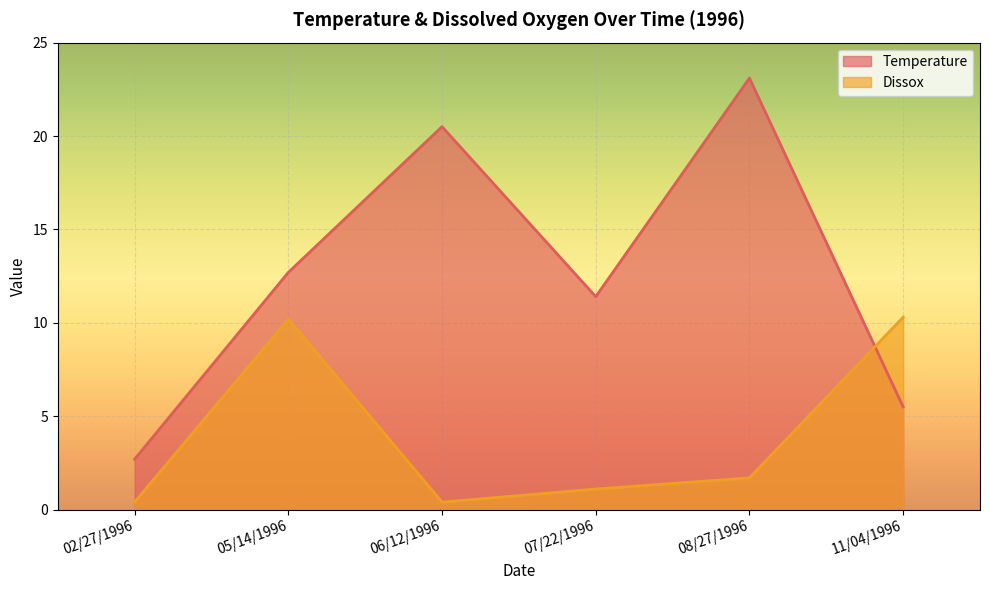

How many times do Temperature and Dissox cross each other?

1